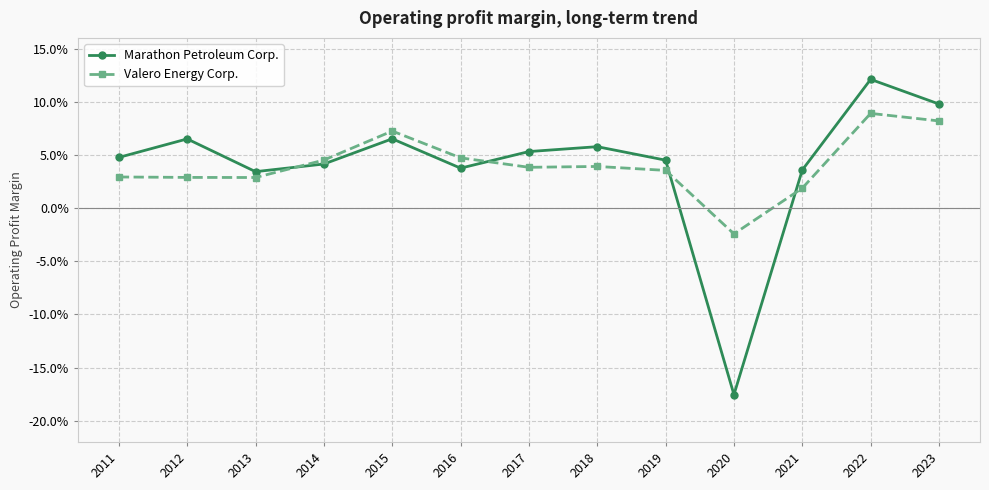

What are all the series names shown in the legend?

Marathon Petroleum Corp., Valero Energy Corp.